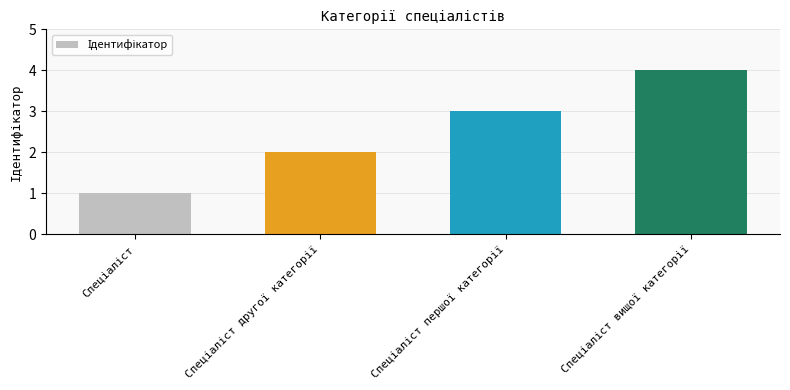

What is the maximum value shown in the chart?

4